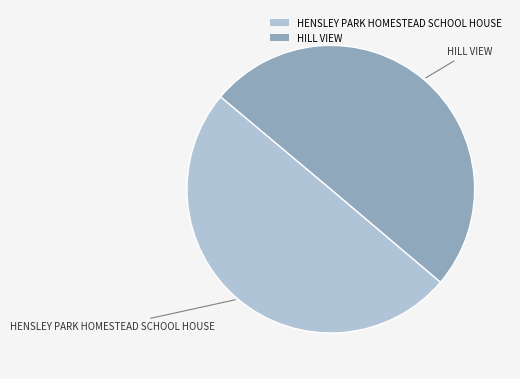

What is the ratio of the value at HENSLEY PARK HOMESTEAD SCHOOL HOUSE to the value at HILL VIEW?

1.0